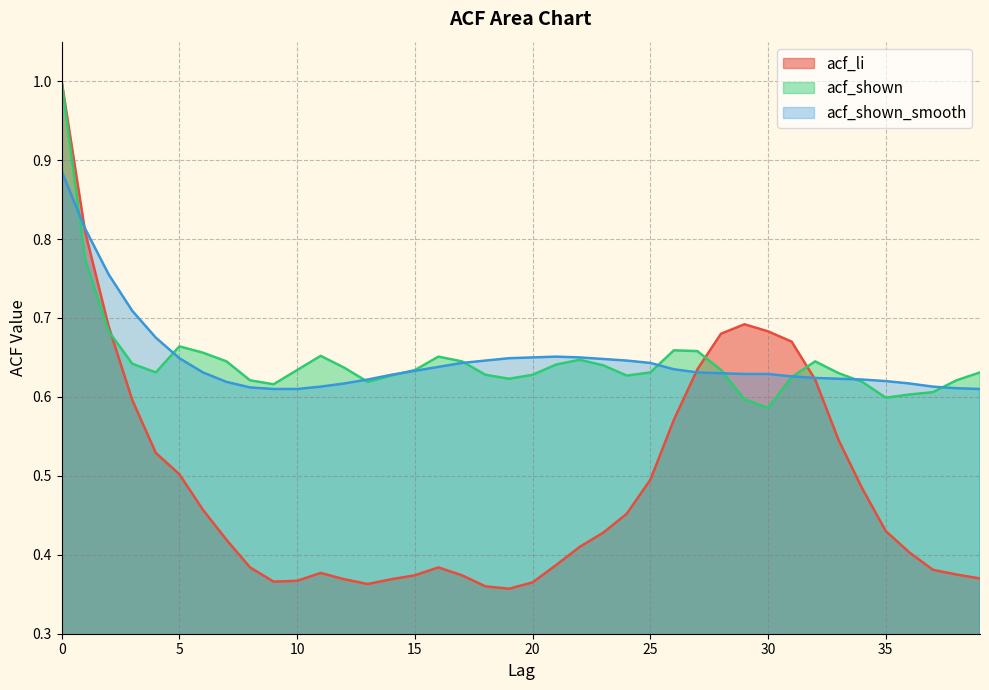

Which category has the lowest value in the acf_shown series?

30